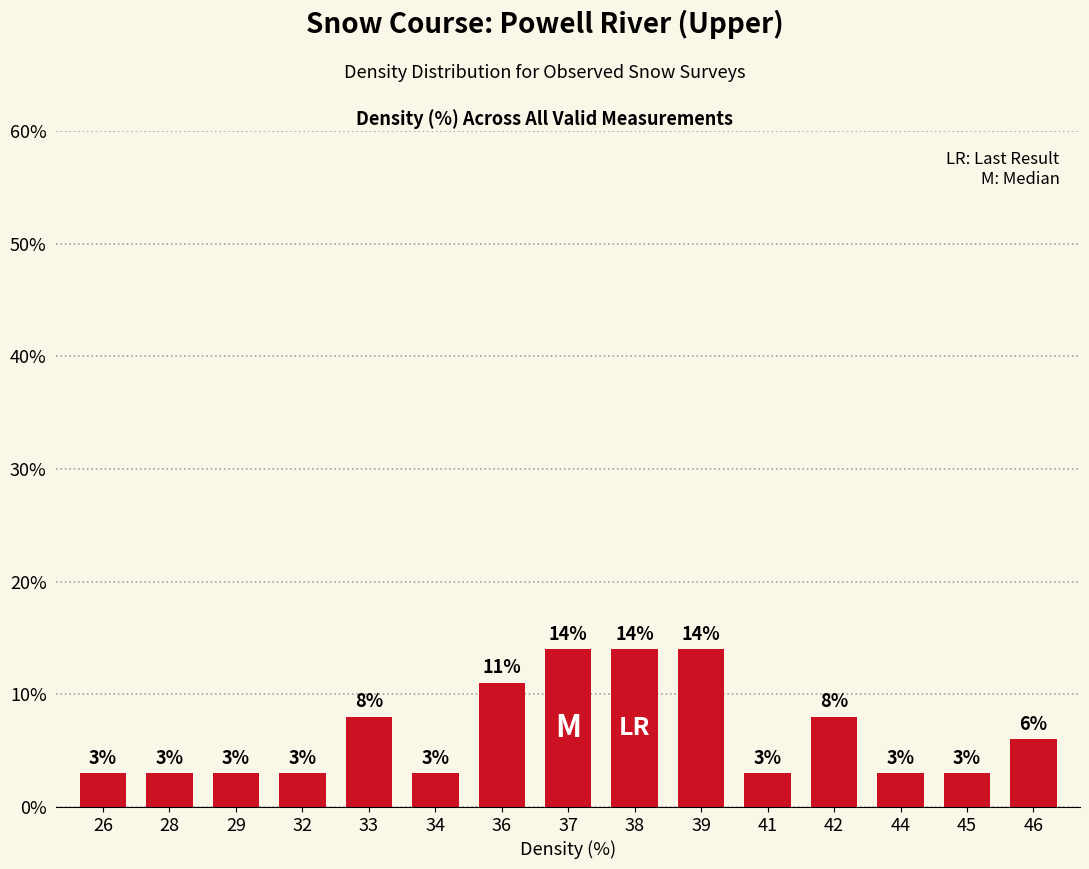

What is the smallest value displayed?

3